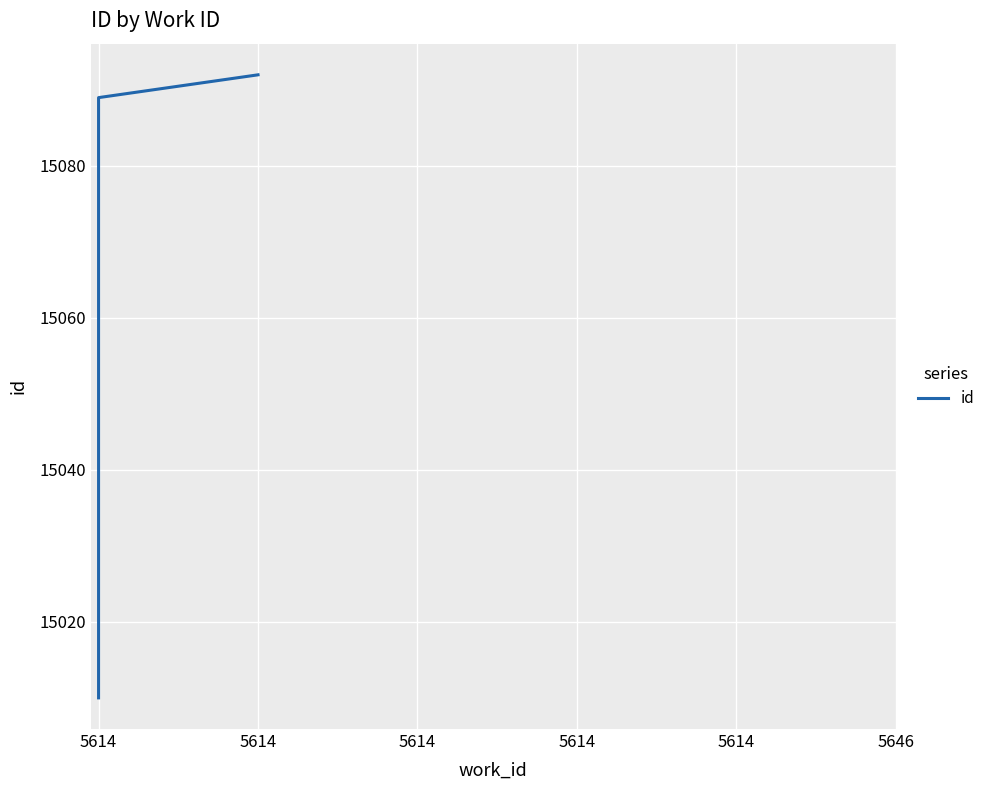

What is the change in value from 5614 to 5614?

+17